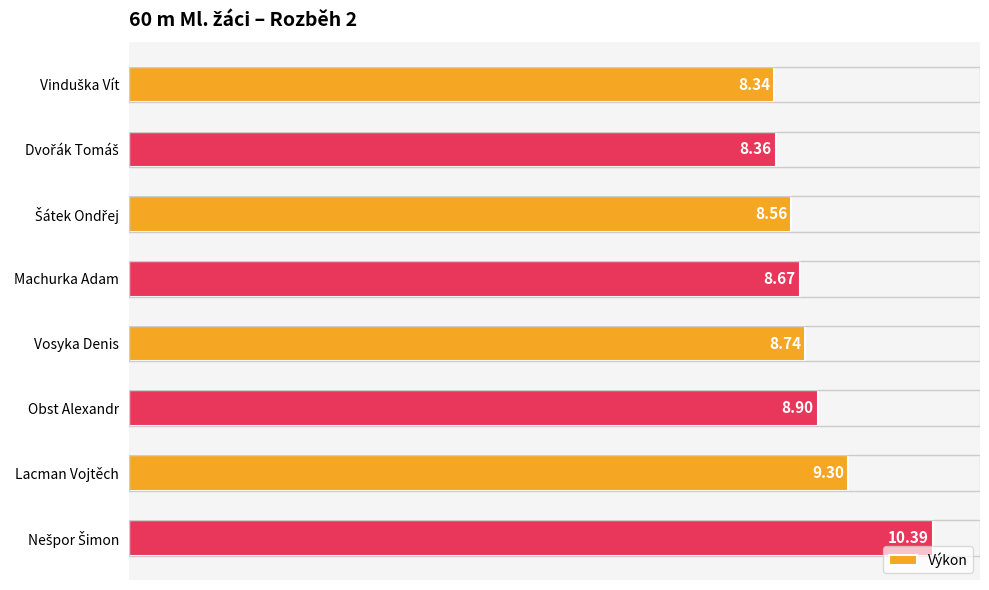

At which label is the value closest to 9?

Obst Alexandr